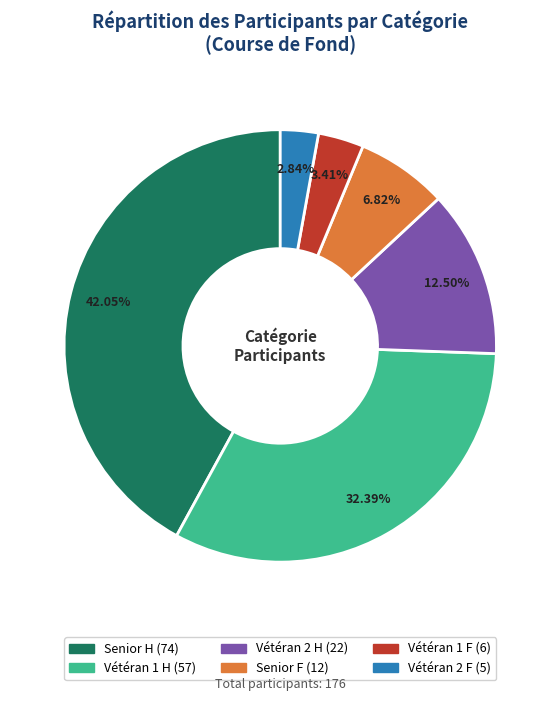

Approximately how many times larger is the value at Vétéran 2 F compared to Senior F?

0.4